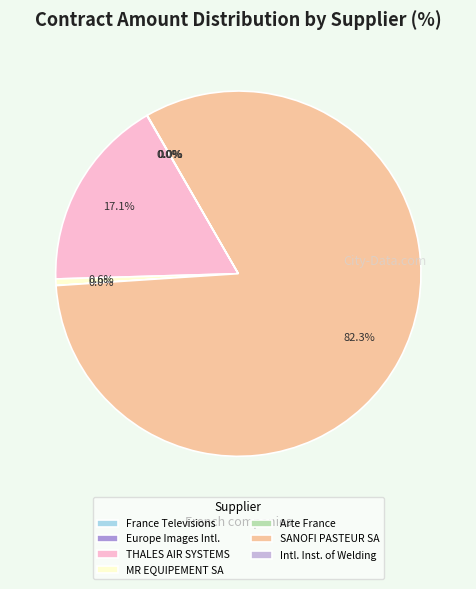

Which category has the biggest portion of the pie?

SANOFI PASTEUR SA